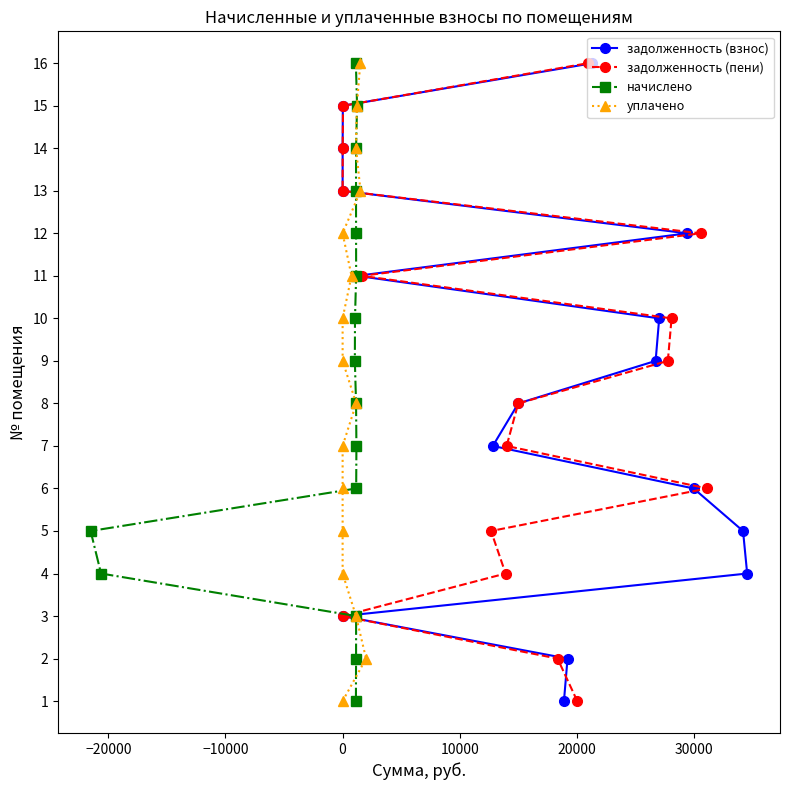

Which series changed the most between −30000 and 40000?

задолженность (взнос)